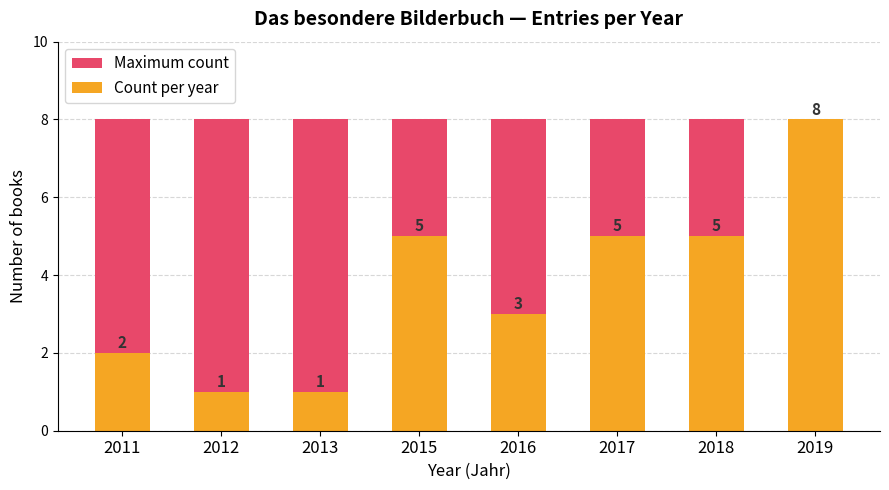

Reading right to left, transcribe all the data shown in this chart.

Maximum count: 2019=8	2018=8	2017=8	2016=8	2015=8	2013=8	2012=8	2011=8
Count per year: 2019=8	2018=5	2017=5	2016=3	2015=5	2013=1	2012=1	2011=2